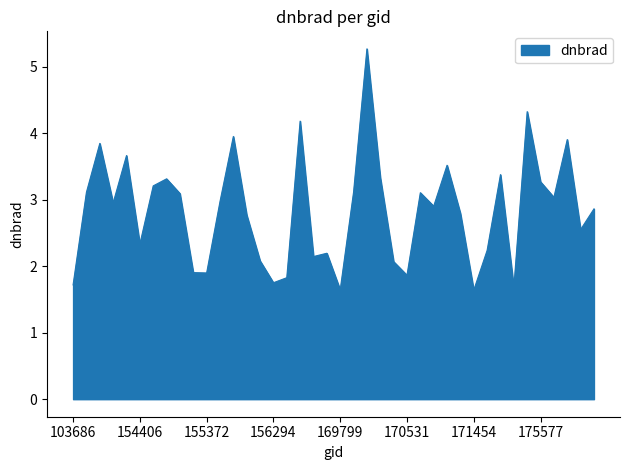

What is the difference between the maximum and minimum values?

3.6